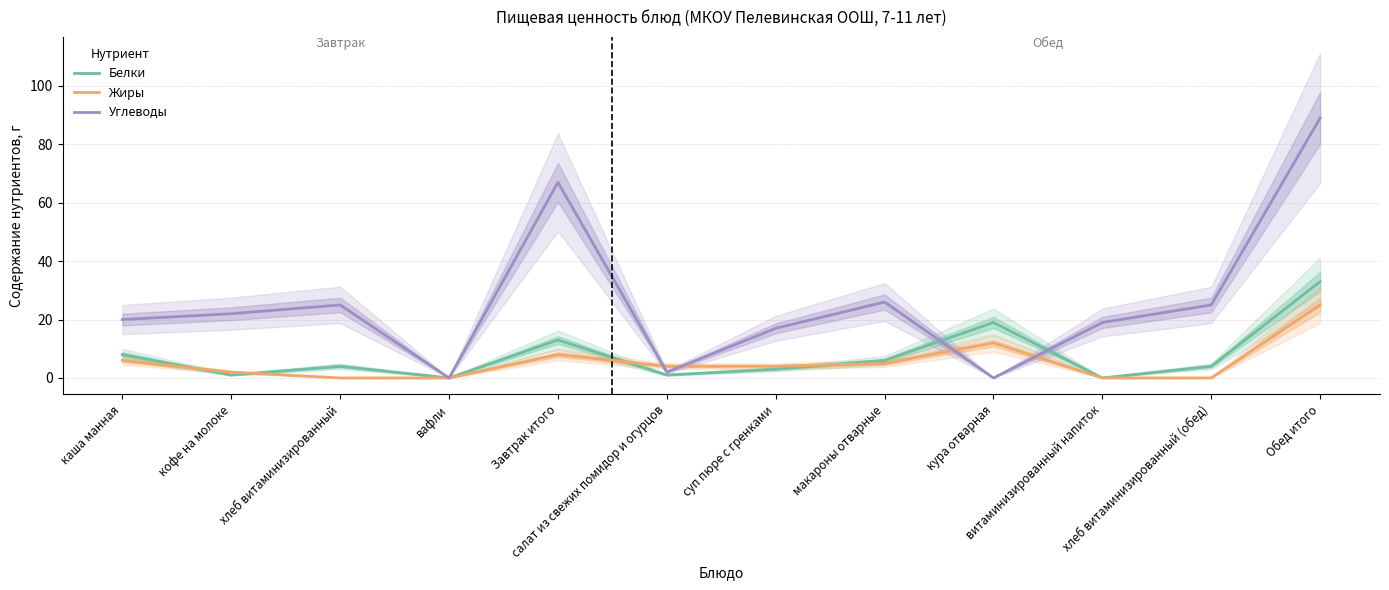

Between which two adjacent categories do Жиры and Белки first intersect?

каша манная and кофе на молоке